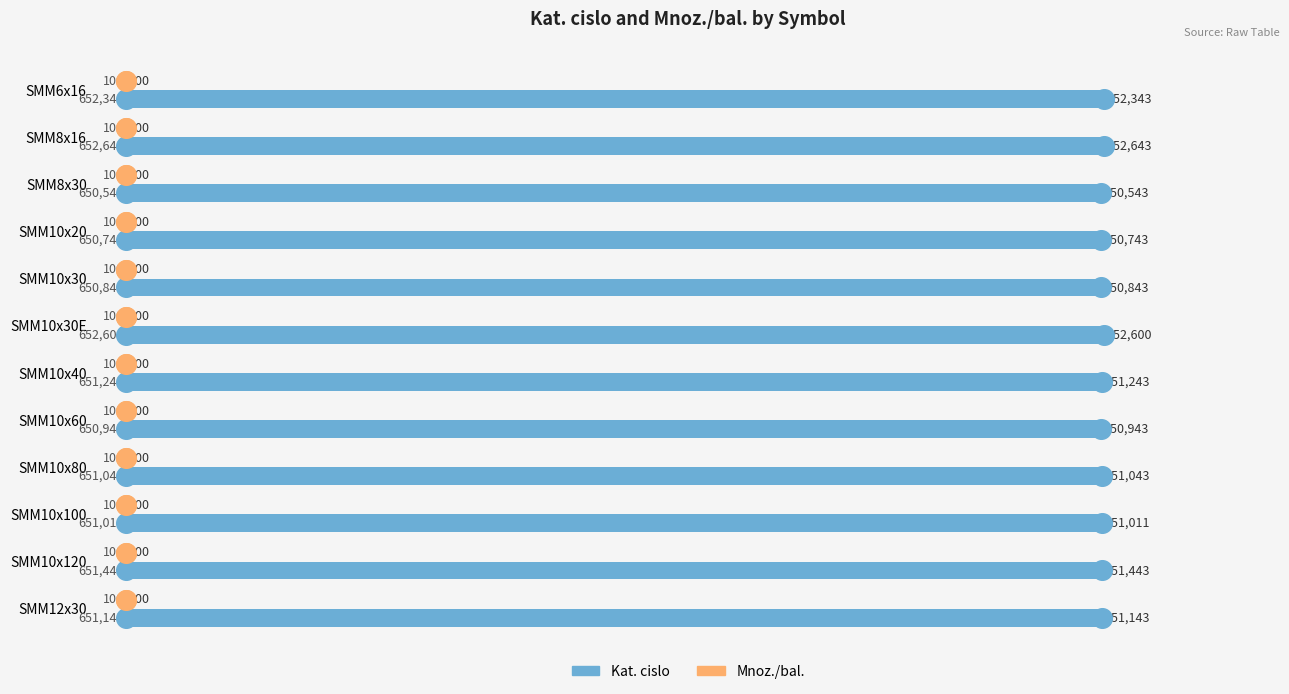

Is the value of Mnoz./bal. at 11 greater than the value of Kat. cislo at 10?

No